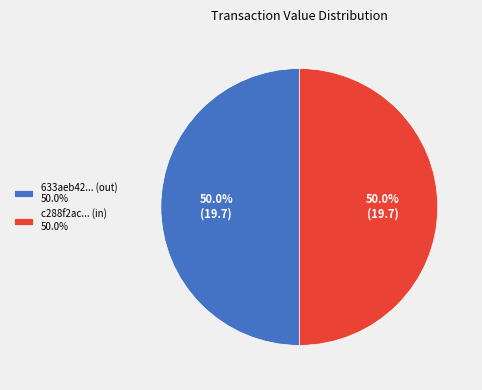

What is the ratio of the value at c288f2ac... (in) 50.0% to the value at 633aeb42... (out) 50.0%?

1.0